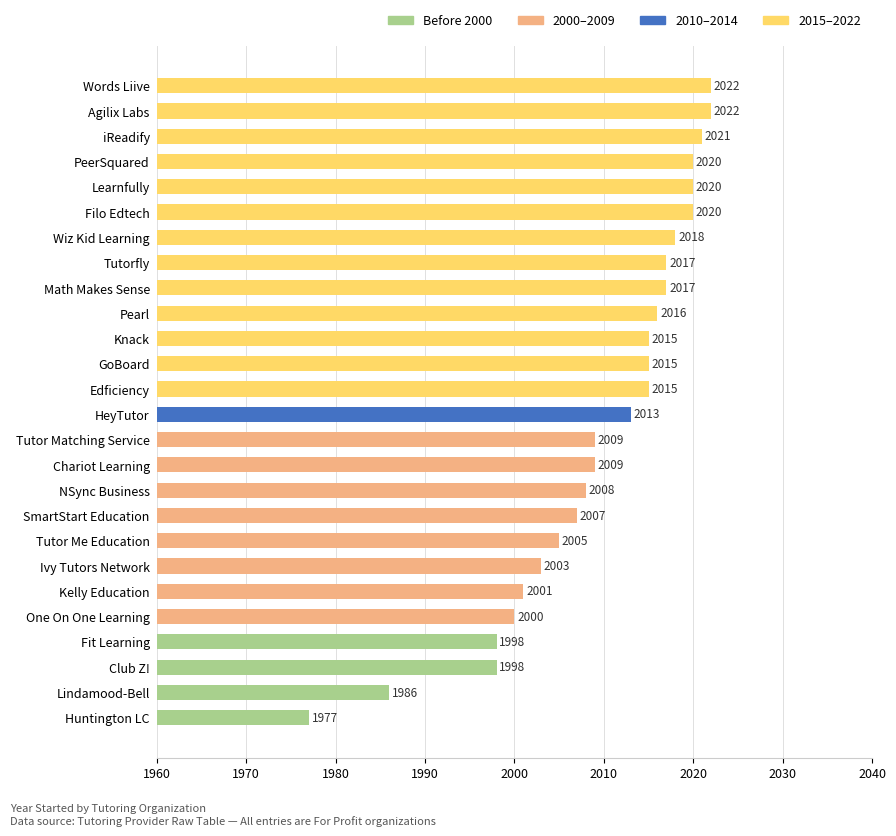

Are the bars horizontal?

Yes